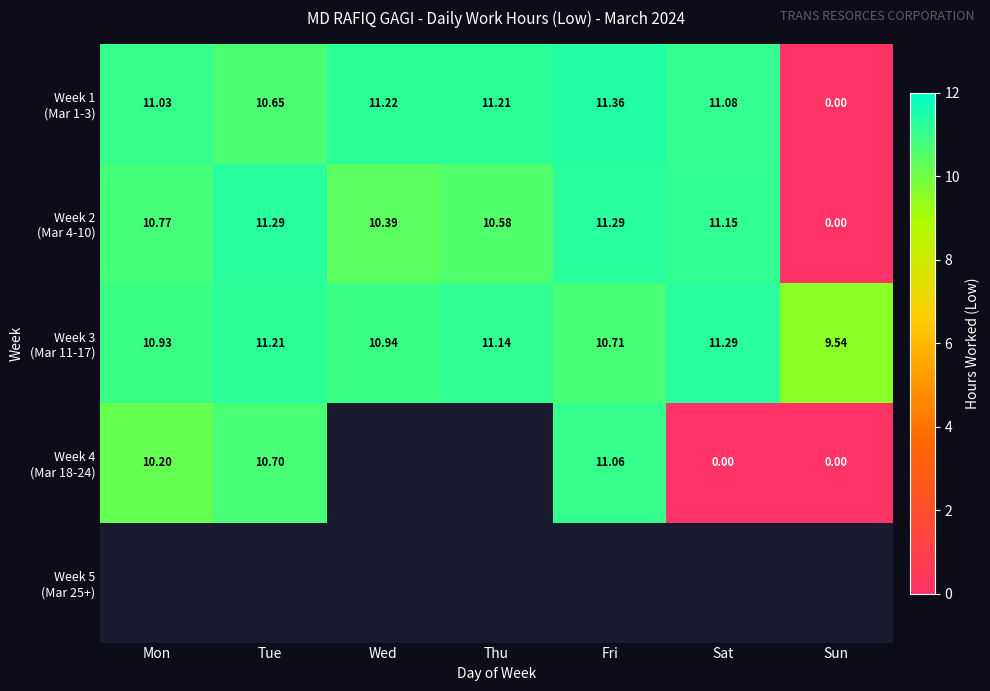

What is the difference between the Week 1 (Mar 1-3) values at Wed and Fri?

0.1